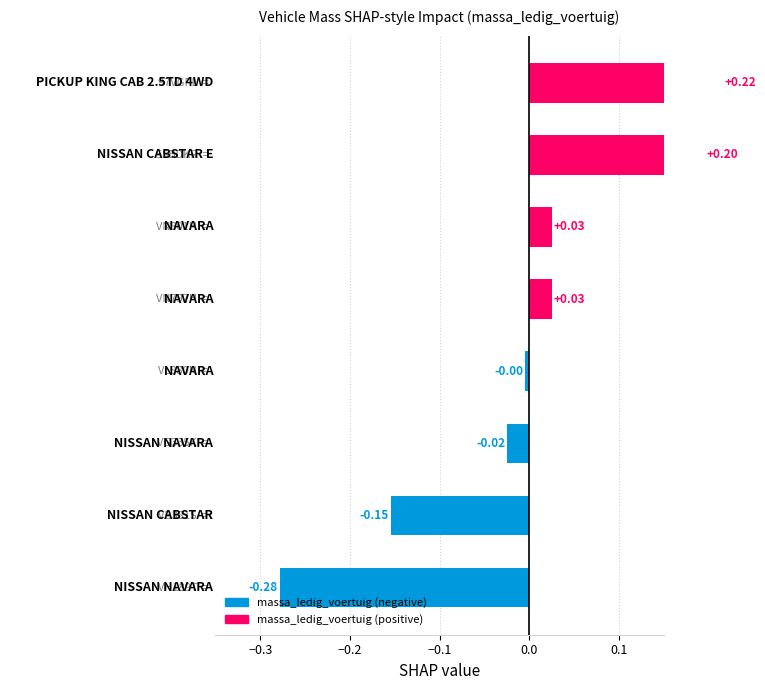

The value at 7 is 0.2. True or false?

True